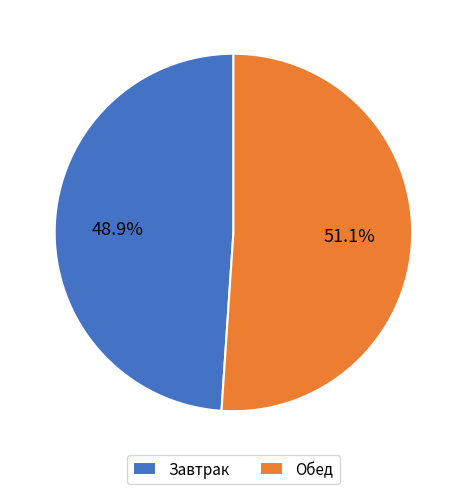

Which slice is the smallest?

Завтрак